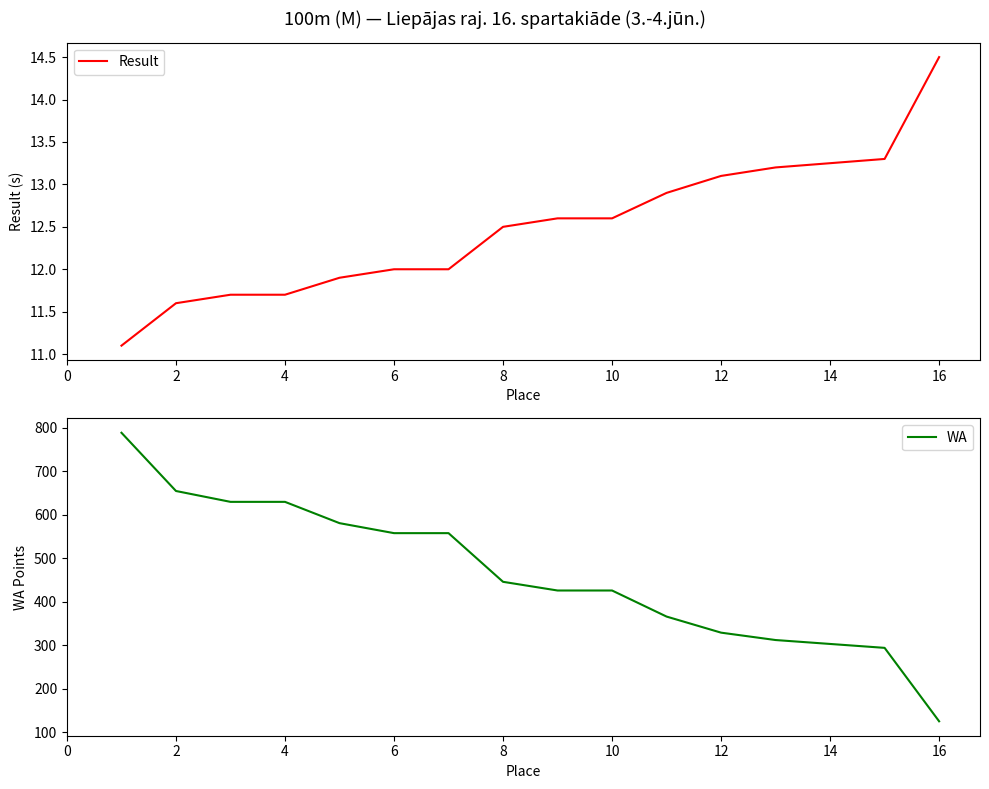

Is the value of Result at 13 greater than the value of WA at 15?

No